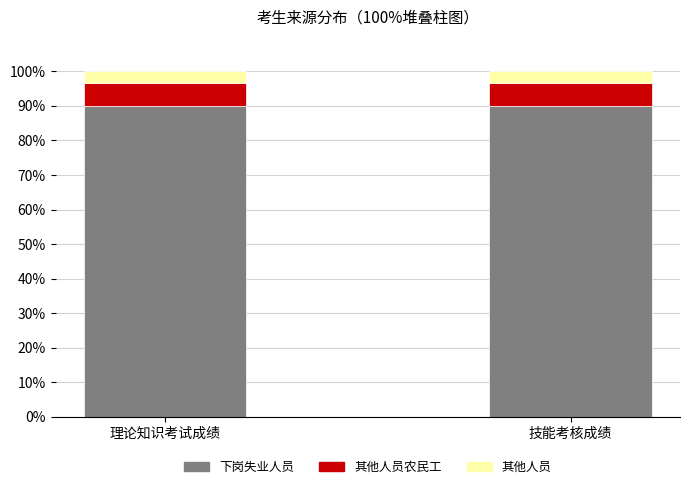

Reading left to right, transcribe the values for 下岗失业人员.

理论知识考试成绩=90.0	技能考核成绩=90.0